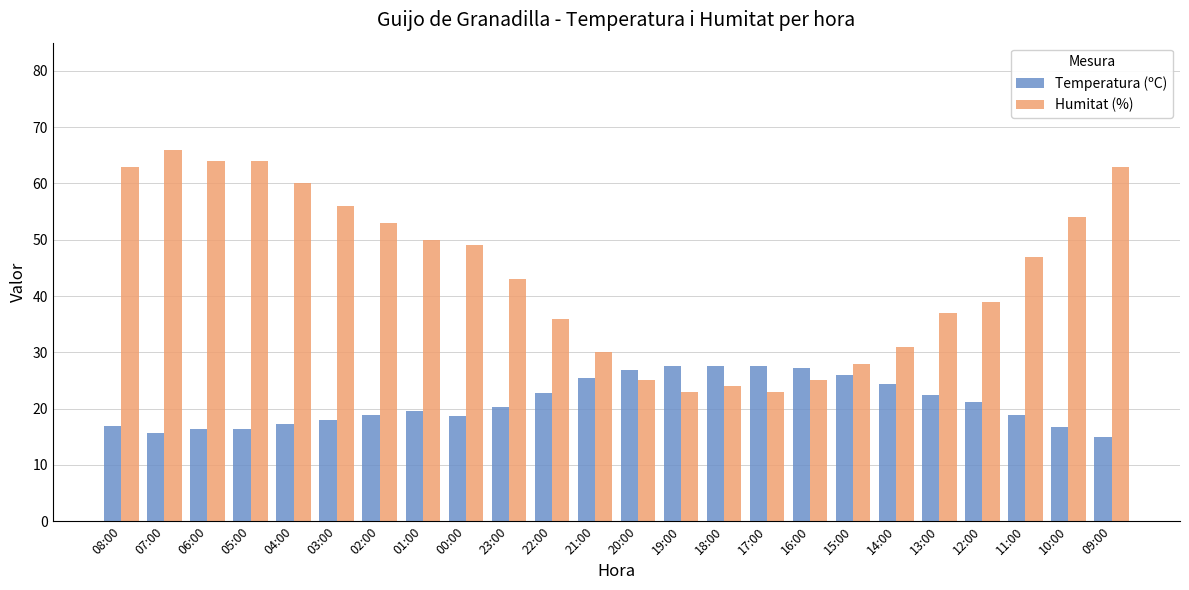

The value of Temperatura (ºC) at 03:00 is 17.9. True or false?

True